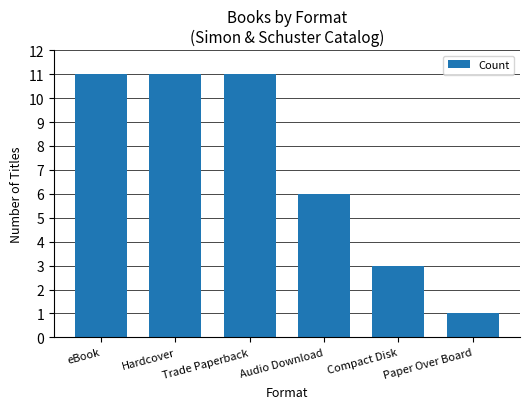

What is the label of the 4th bar from the left?

Audio Download